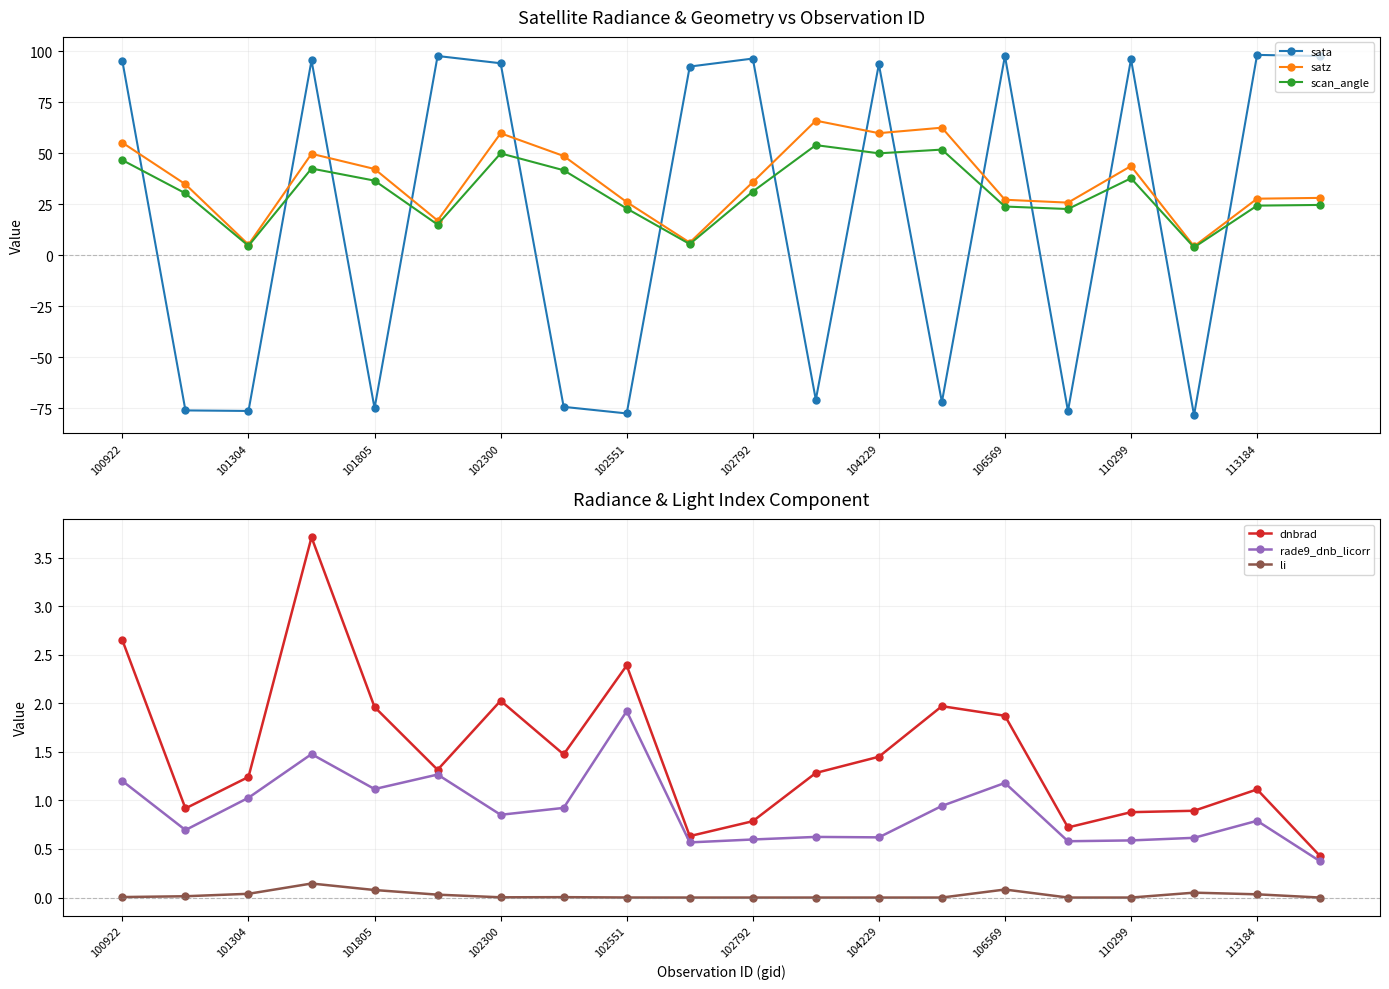

What is the maximum value for dnbrad?

3.7